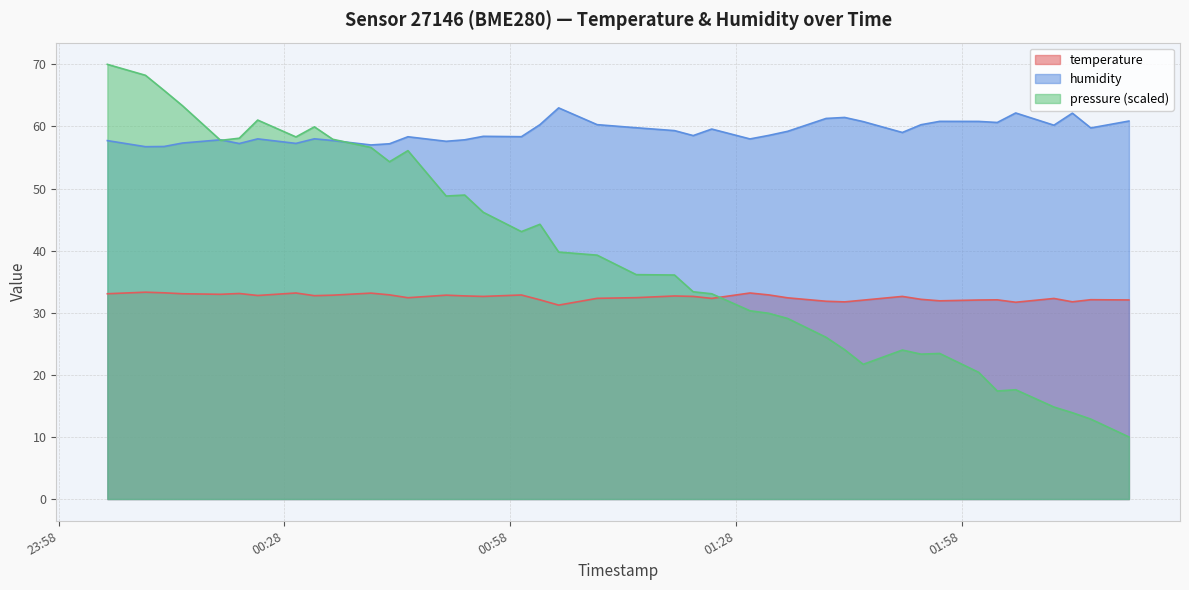

Where is the first local minimum for temperature?

2023-09-18T00:19:31